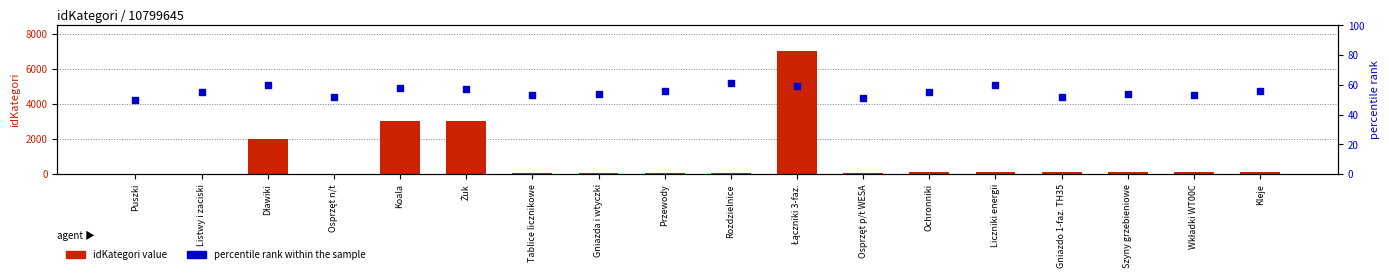

Which series has the largest Y range (max minus min)?

idKategori